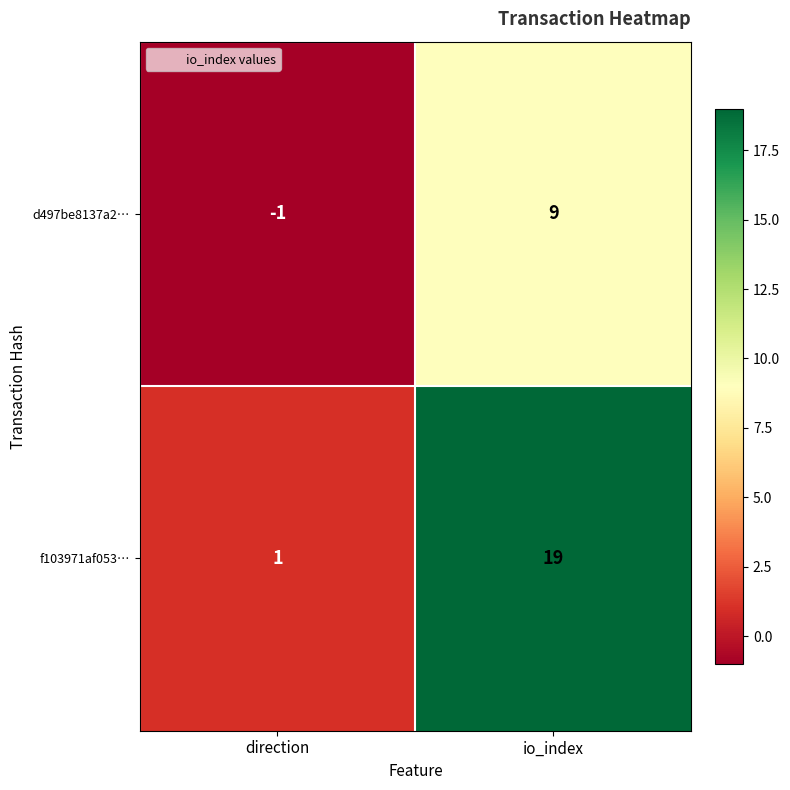

The value of f103971af053… at direction is 1. True or false?

True